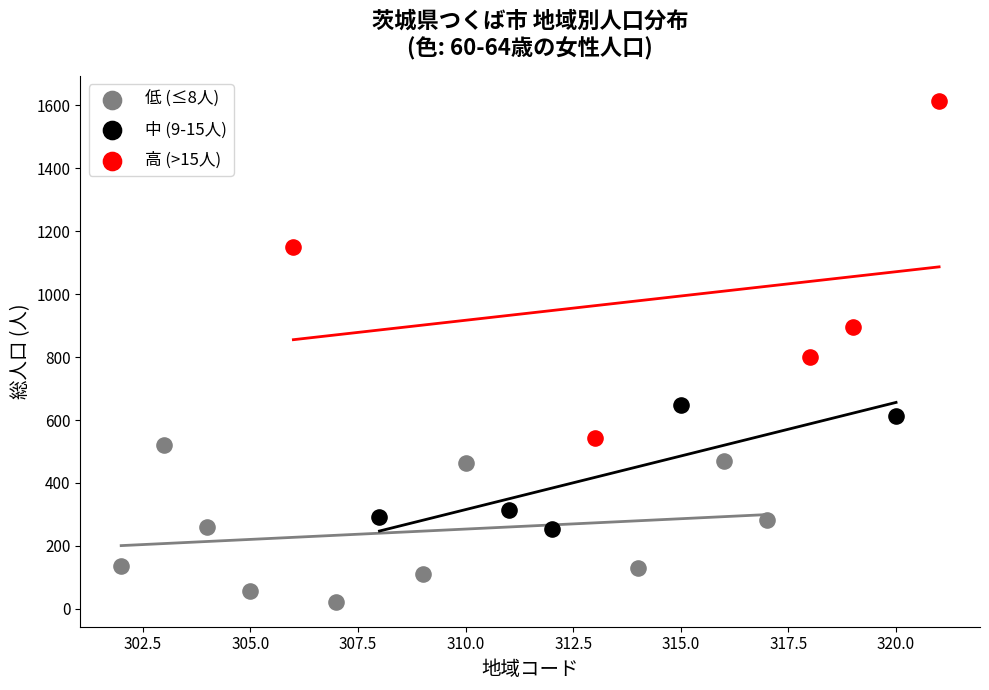

Which series contains the highest Y value?

高 (>15人)